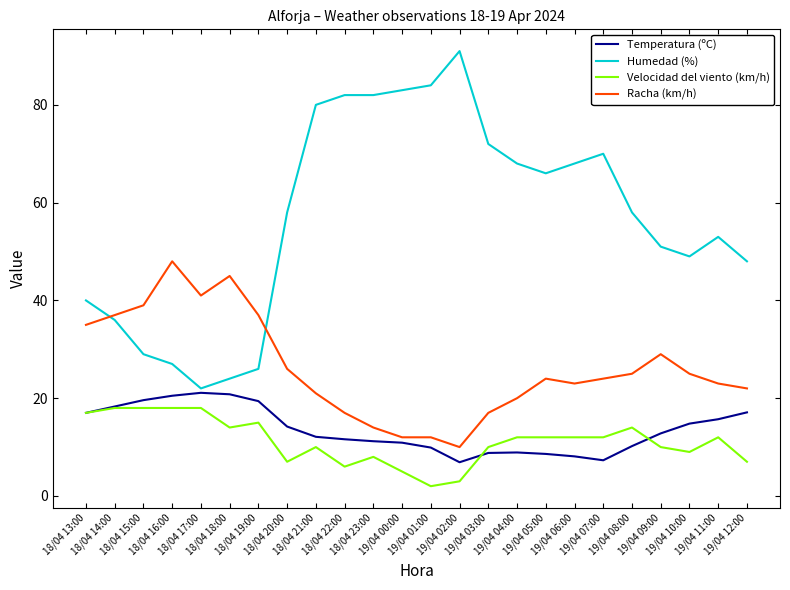

True or false: Racha (km/h) has a value of 8.4 at 18/04 23:00.

False